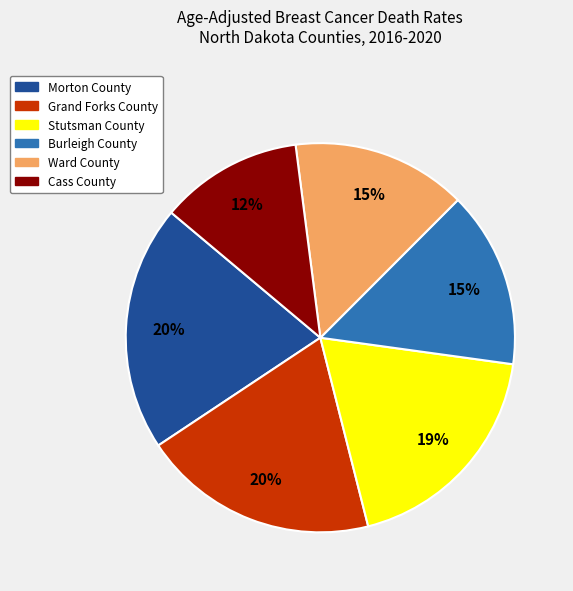

Which category has the smallest portion of the pie?

Cass County